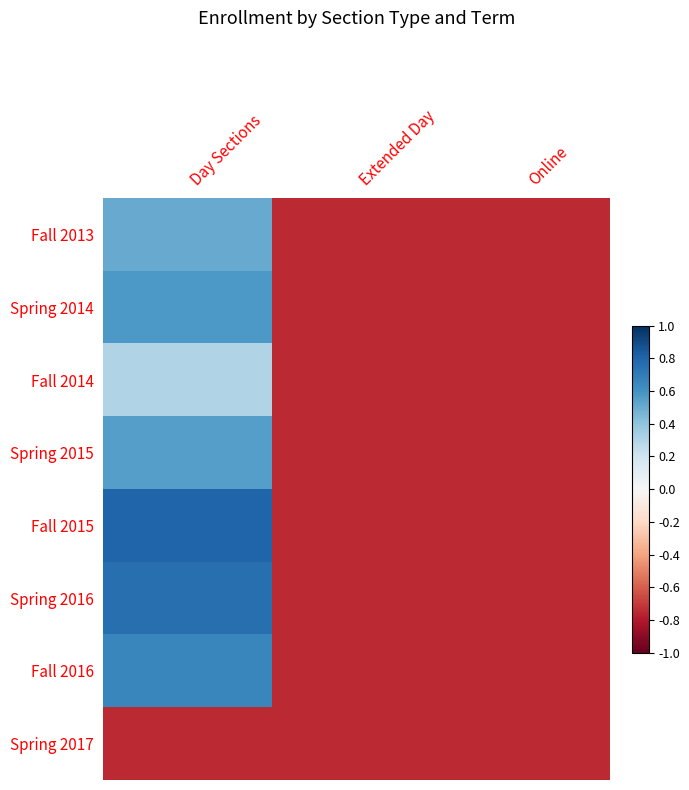

Which has a higher value, Extended Day or Day Sections?

Day Sections